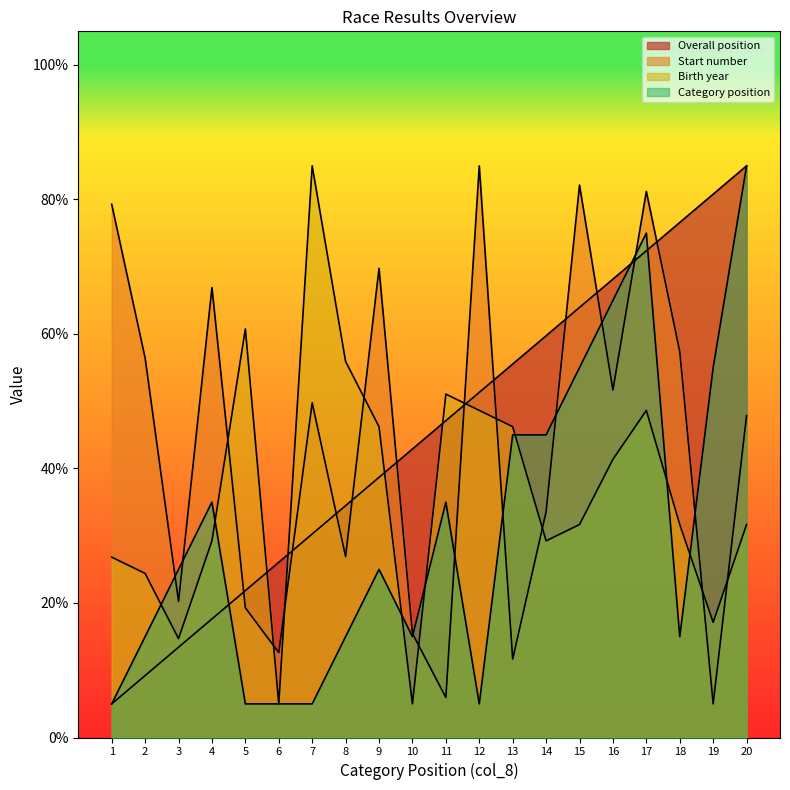

Reading right to left, extract all data points from this chart.

Overall position: 85.0	80.8	76.6	72.4	68.2	63.9	59.7	55.5	51.3	47.1	42.9	38.7	34.5	30.3	26.1	21.8	17.6	13.4	9.2	5.0
Start number: 47.9	5.0	57.4	81.2	51.7	82.1	33.6	11.7	85.0	6.0	15.5	69.8	26.9	49.8	12.6	19.3	66.9	20.2	56.4	79.3
Birth year: 31.7	17.1	31.7	48.6	41.4	31.7	29.2	46.2	48.6	51.1	5.0	46.2	55.9	85.0	5.0	60.8	29.2	14.7	24.4	26.8
Category position: 85.0	55.0	15.0	75.0	65.0	55.0	45.0	45.0	5.0	35.0	15.0	25.0	15.0	5.0	5.0	5.0	35.0	25.0	15.0	5.0